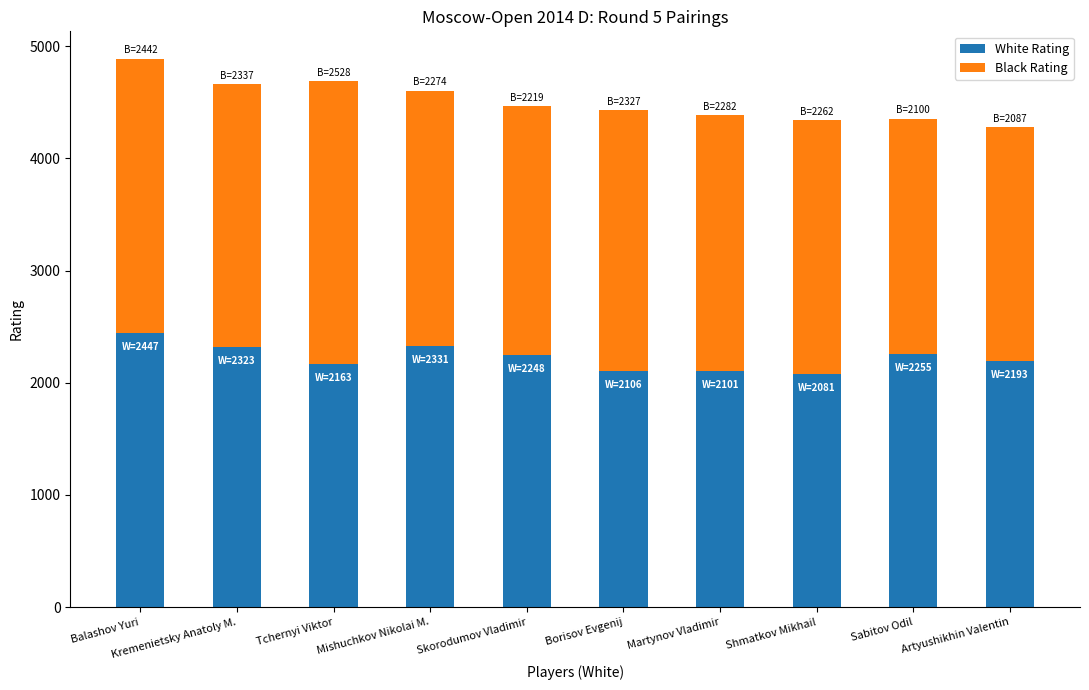

What is the total value across all series at Sabitov Odil?

4355